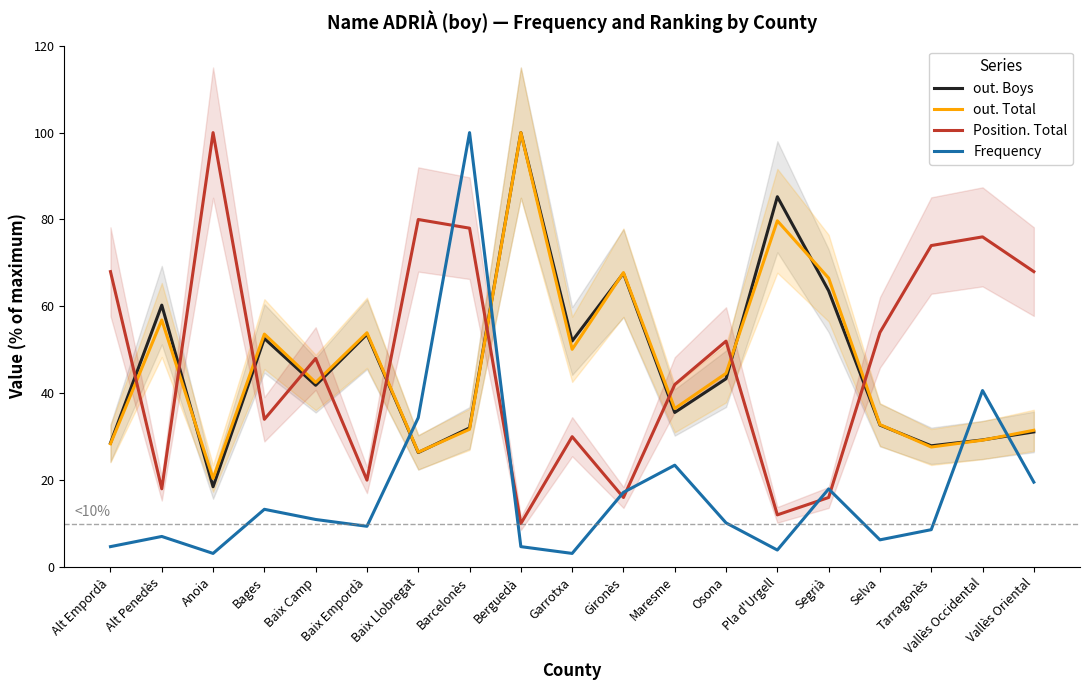

The Frequency series shows 3.1 at Garrotxa. True or false?

True